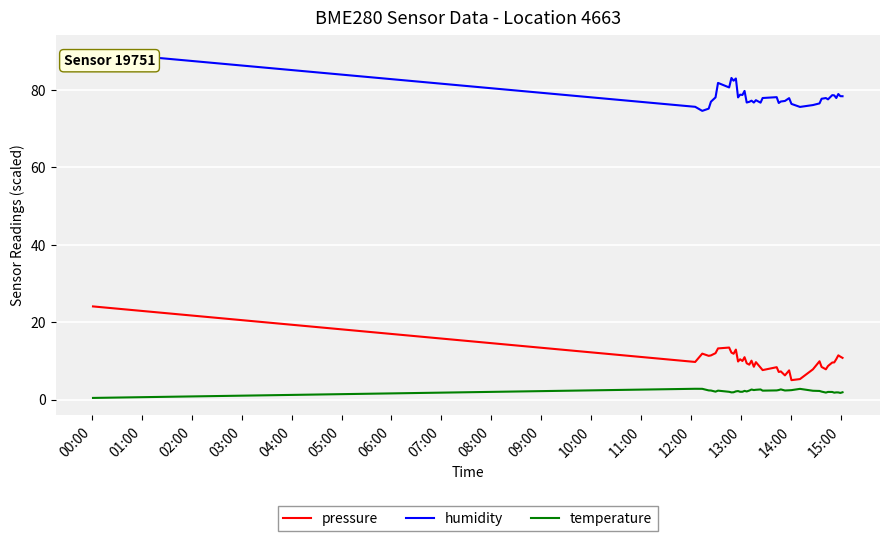

How many lines are shown in the chart?

3